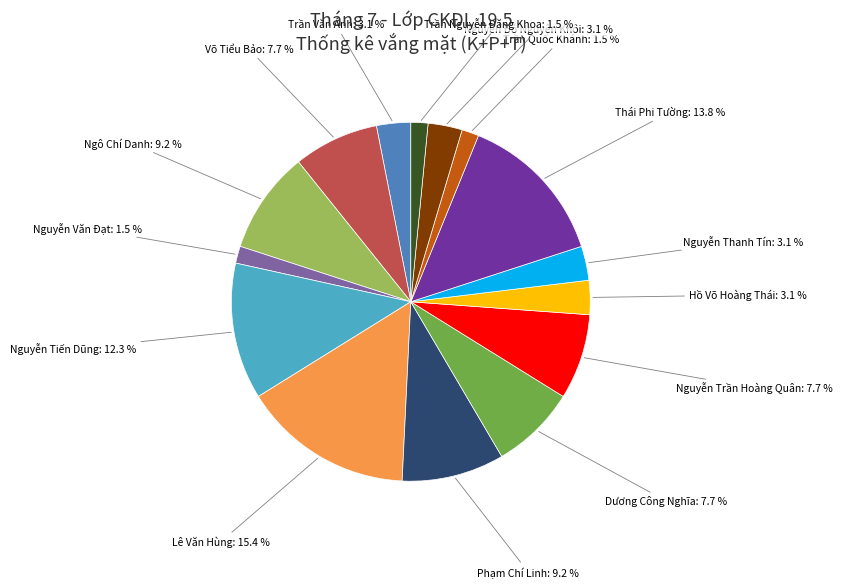

Does any single category account for the majority?

No